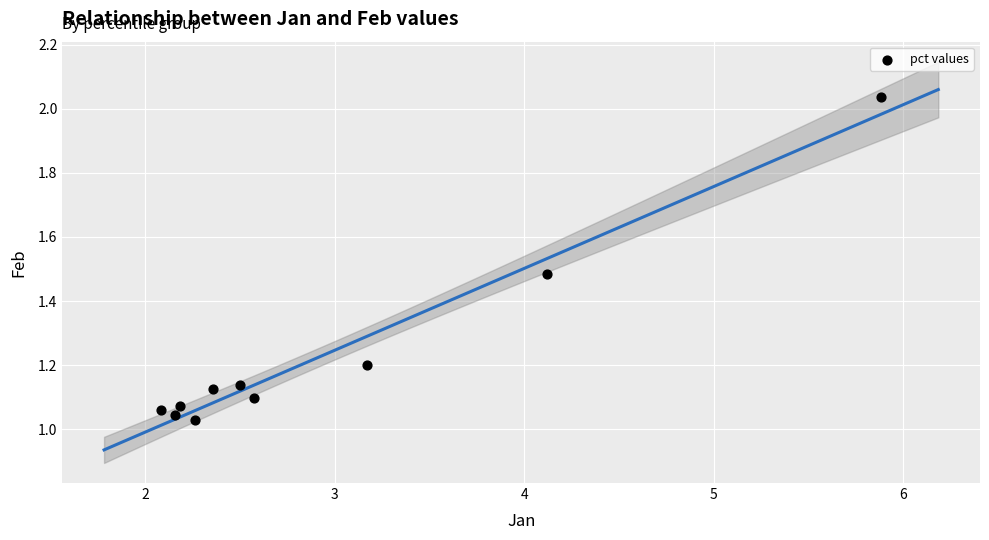

What is the average Y value?

1.2